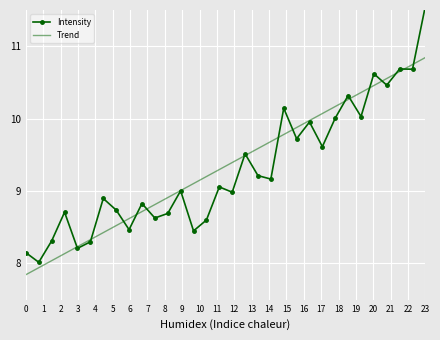

Which series has the widest spread of values?

Intensity